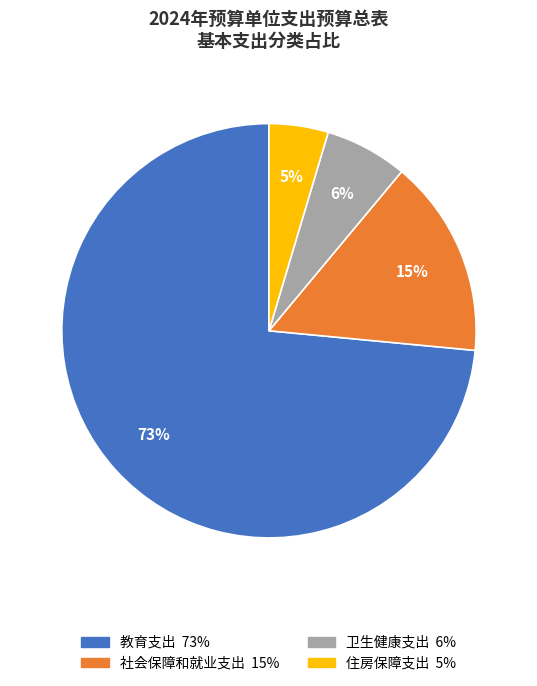

Is there a majority slice in this chart?

Yes